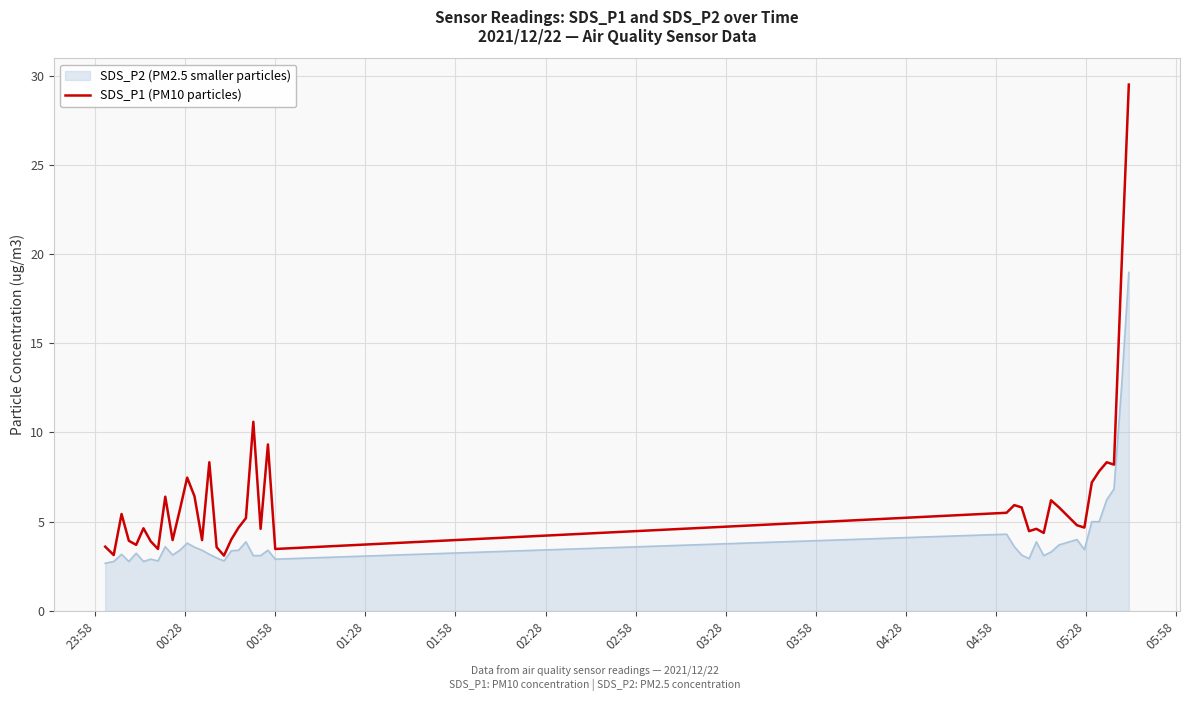

What is the maximum value shown in the chart?

29.5